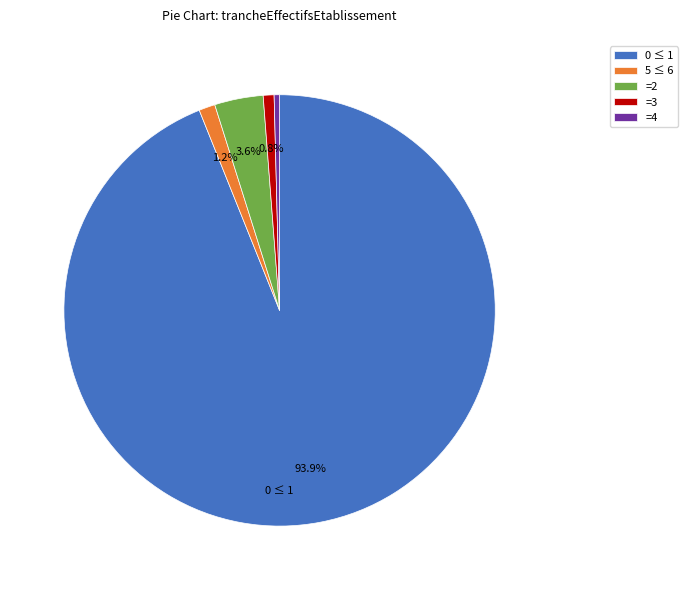

Which slice represents more than half of the pie?

0 ≤ 1